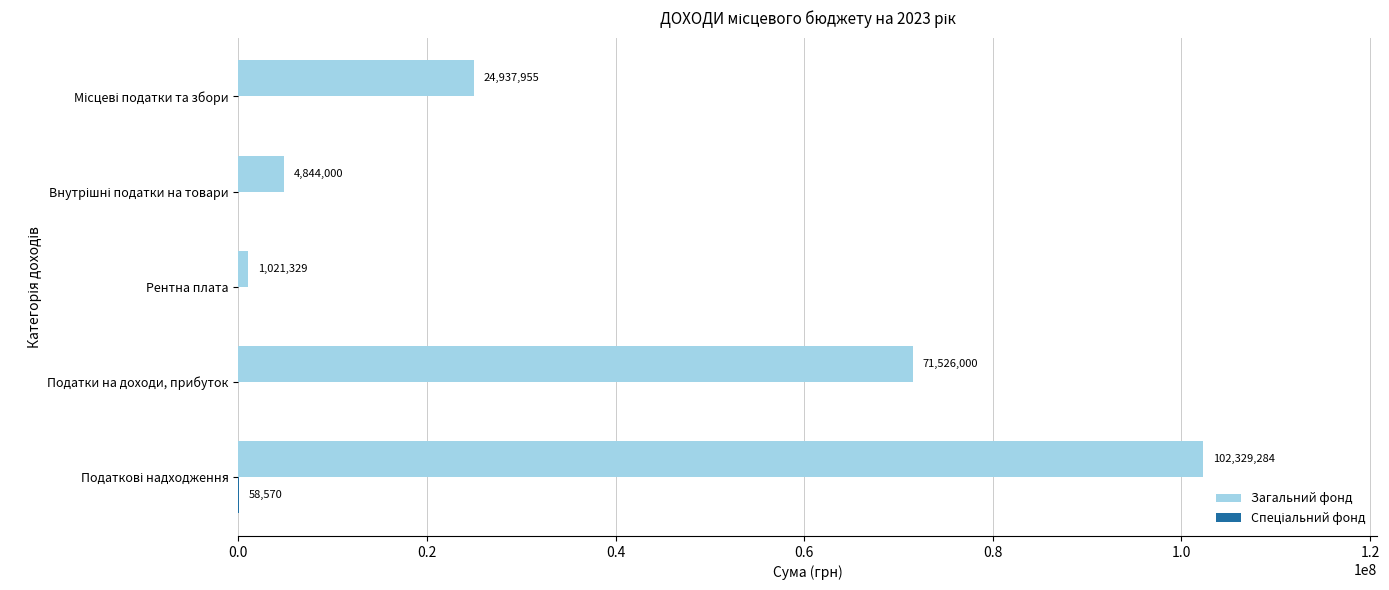

What is the total value across all series at Рентна плата?

1021329